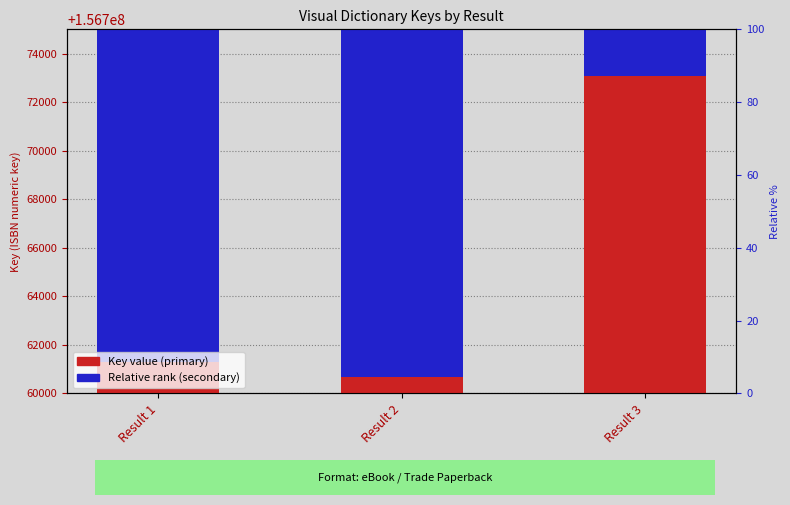

What value does the Key value series have at Result 3?

156773106.0